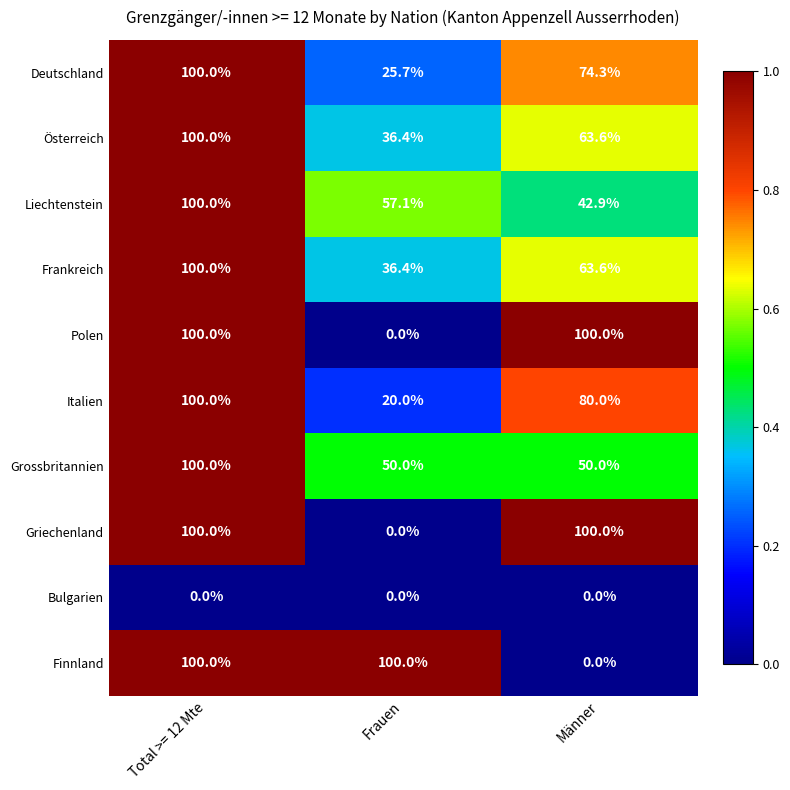

What is the total value across all series at Frauen?

325.6